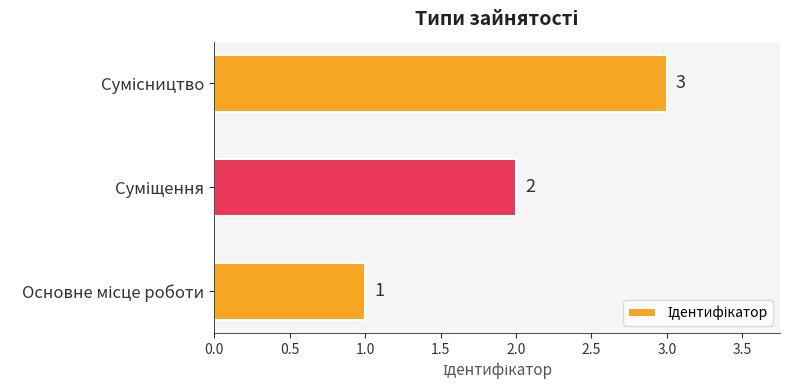

What is the greatest value displayed?

3